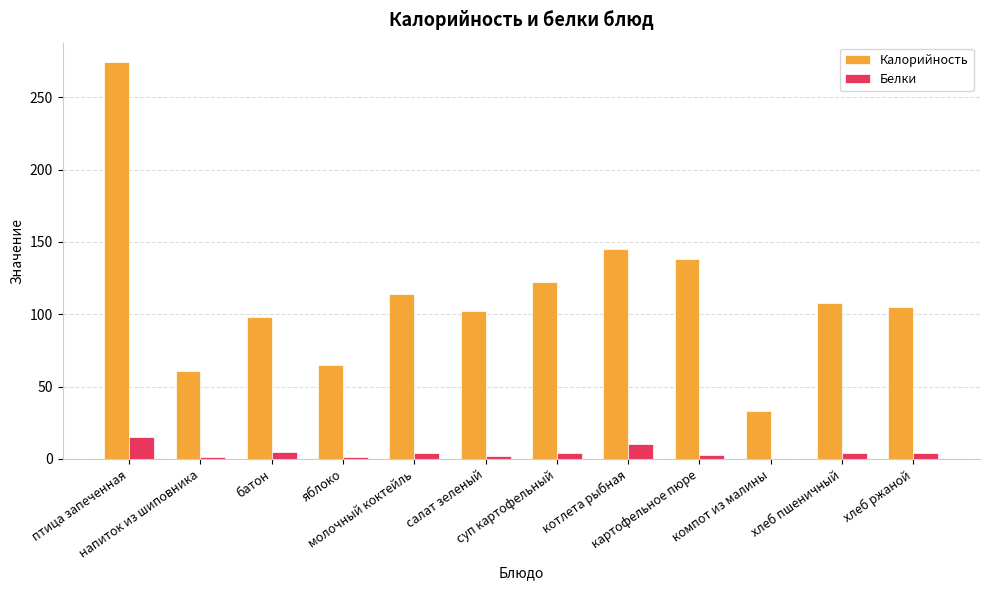

What is the maximum value shown in the chart?

274